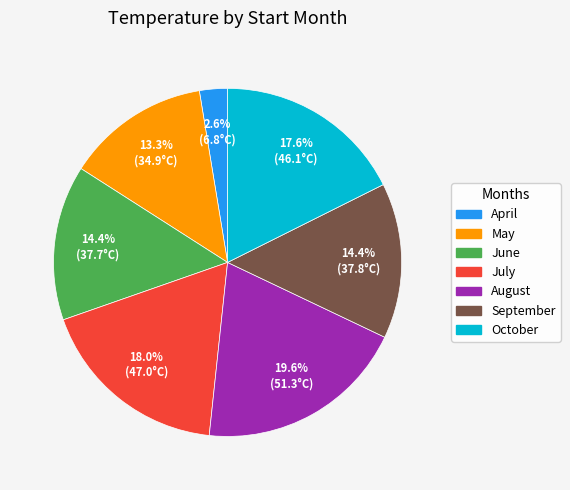

Does any single category account for the majority?

No